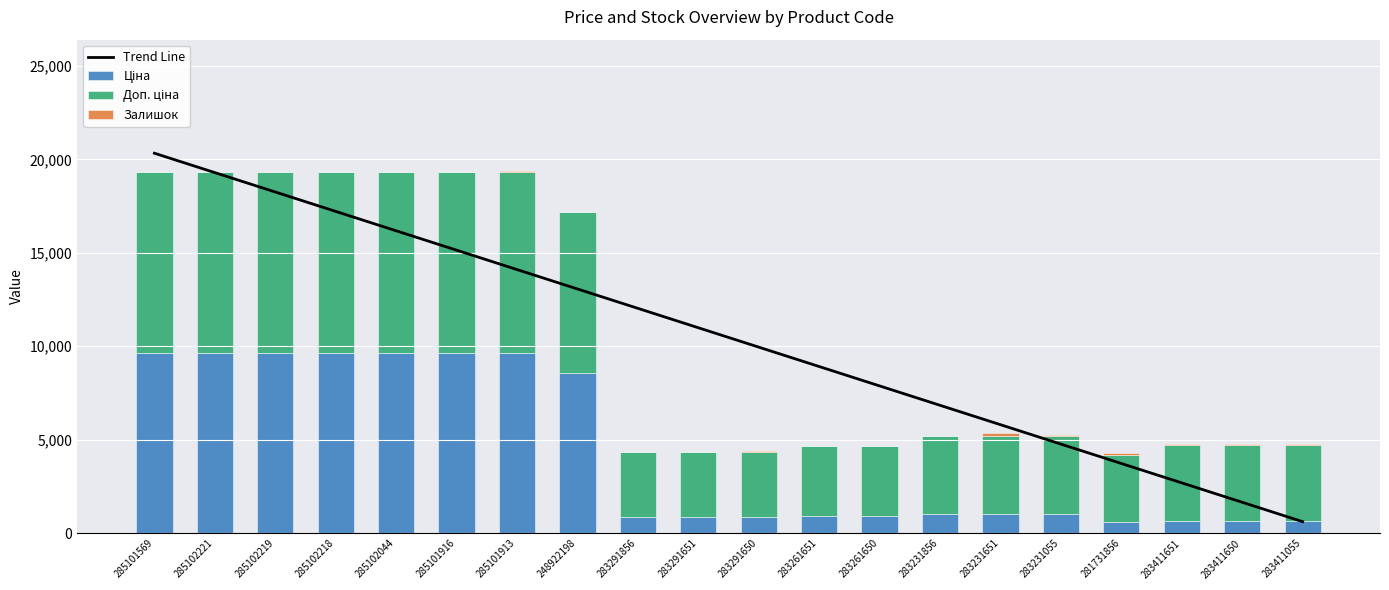

Reading left to right, extract all data points from this chart.

Trend Line: 20326.8	19289.5	18252.3	17215.1	16177.9	15140.7	14103.5	13066.2	12029.0	10991.8	9954.6	8917.4	7880.2	6842.9	5805.7	4768.5	3731.3	2694.1	1656.9	619.6
Ціна: 9664.7	9664.7	9664.7	9664.7	9664.7	9664.7	9664.7	8581.1	868.0	868.0	868.0	933.5	933.5	1036.5	1036.5	1036.5	597.8	672.7	672.7	672.7
Доп. ціна: 9664.7	9664.7	9664.7	9664.7	9664.7	9664.7	9664.7	8581.1	3472.1	3472.1	3472.1	3734.2	3734.2	4145.9	4145.9	4145.9	3586.7	4036.0	4036.0	4036.0
Залишок: 10.0	11.0	14.0	3.0	3.0	18.0	58.0	12.0	1.0	7.0	43.0	1.0	6.0	38.0	172.0	46.0	94.0	87.0	75.0	84.0